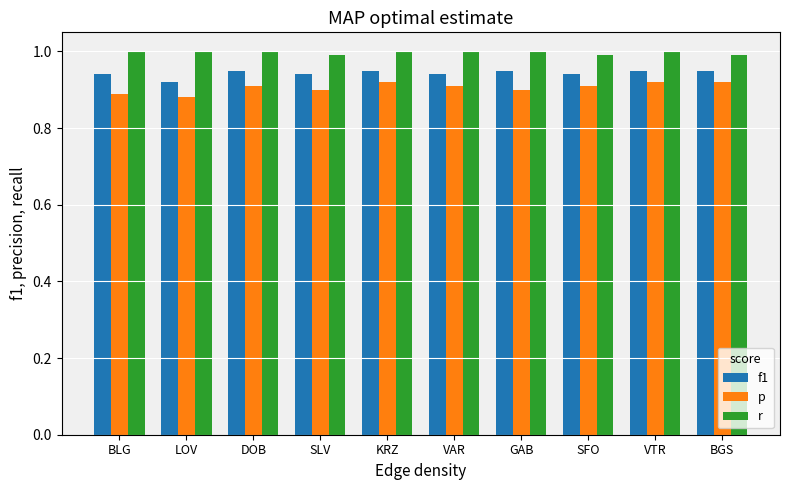

What is the spread (max minus min) of values at DOB?

0.1